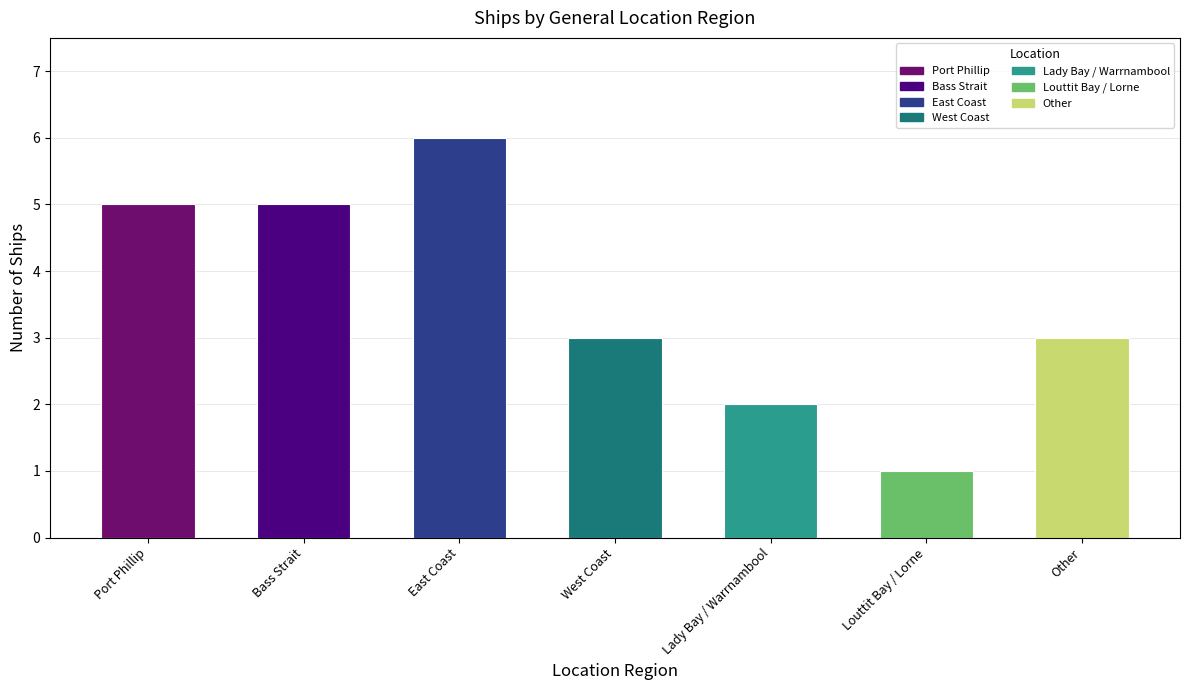

Are the bars horizontal?

No